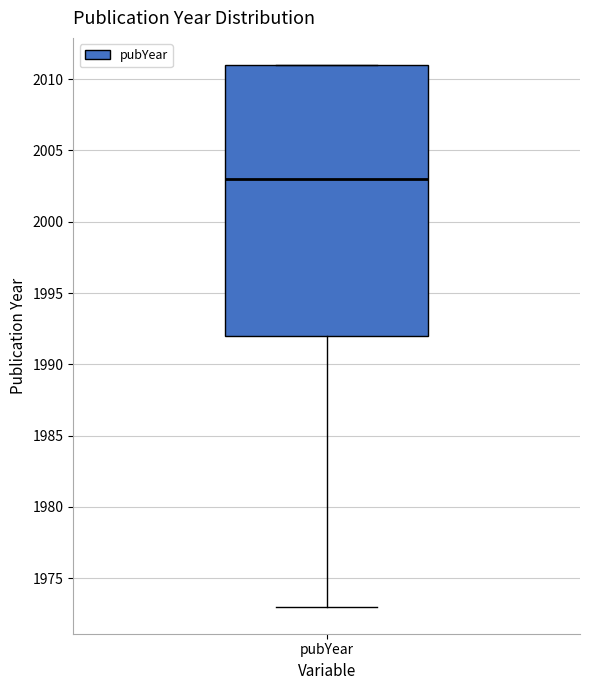

Read this box plot against the y-axis: the position of the median line, the range covered by the box, and the ends of both whiskers. The values are not printed on the chart, so give them approximately, as read against the axis.

median 2003, box 1992 to 2011, whiskers 1973 to 2011